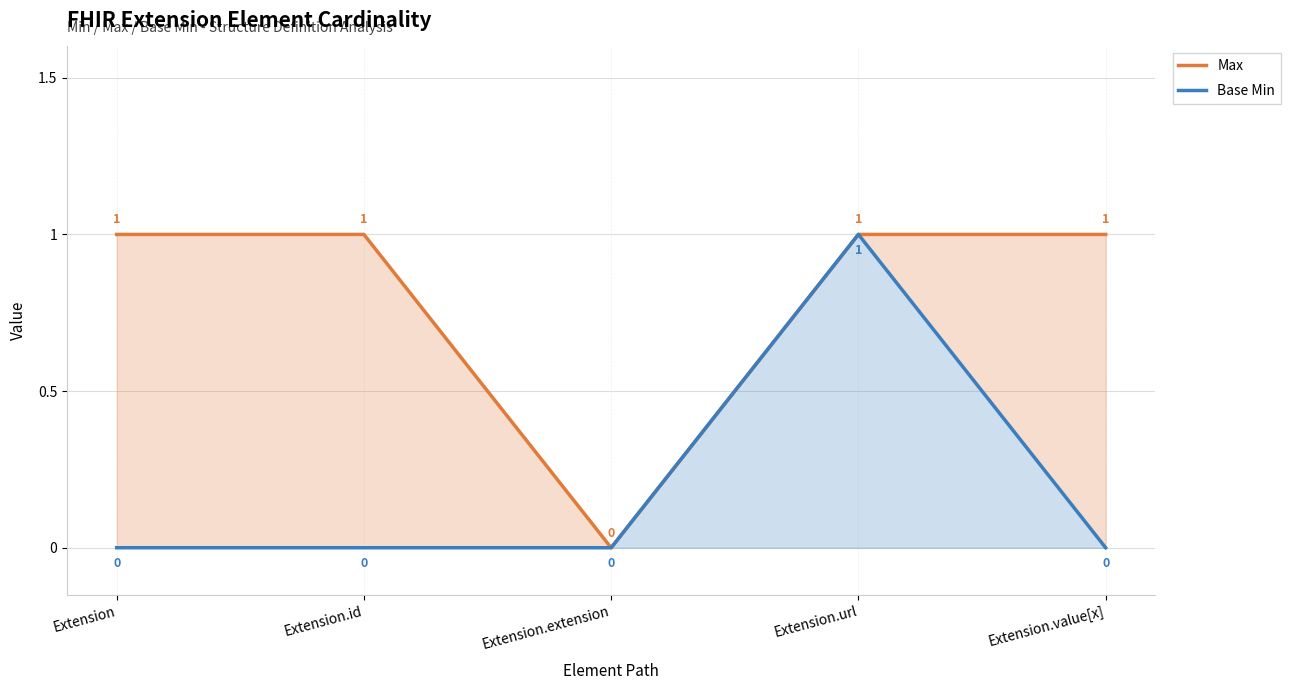

In Base Min, how many points are higher than both neighbors (excluding endpoints)?

1